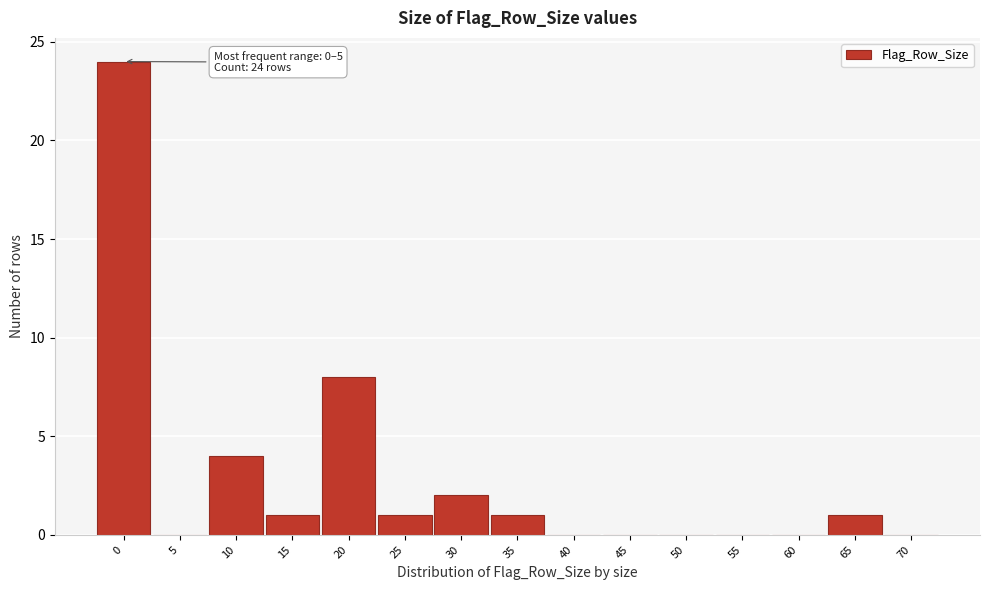

Reading right to left, extract all data points from this chart.

70=0	65=1	60=0	55=0	50=0	45=0	40=0	35=1	30=2	25=1	20=8	15=1	10=4	5=0	0=24